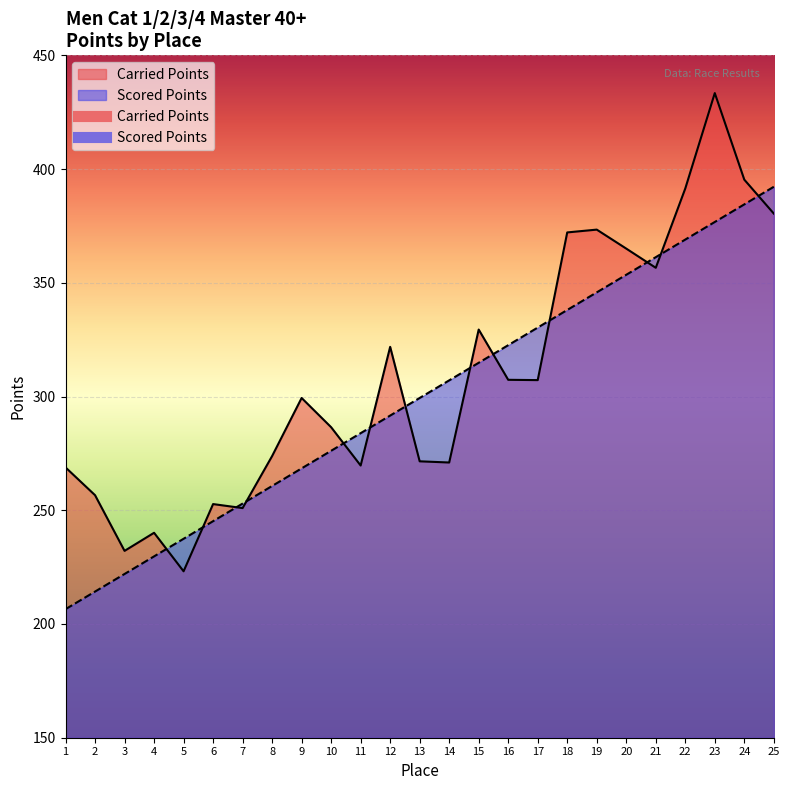

The Scored Points series shows 276.1 at 10. True or false?

True